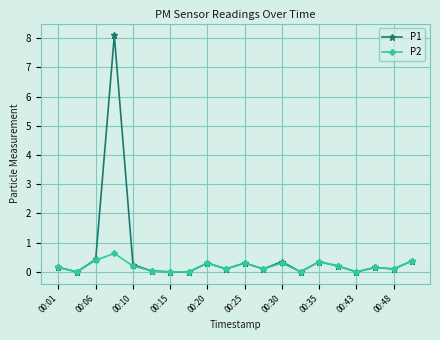

Rank the series by their maximum value, from lowest to highest.

P2, P1